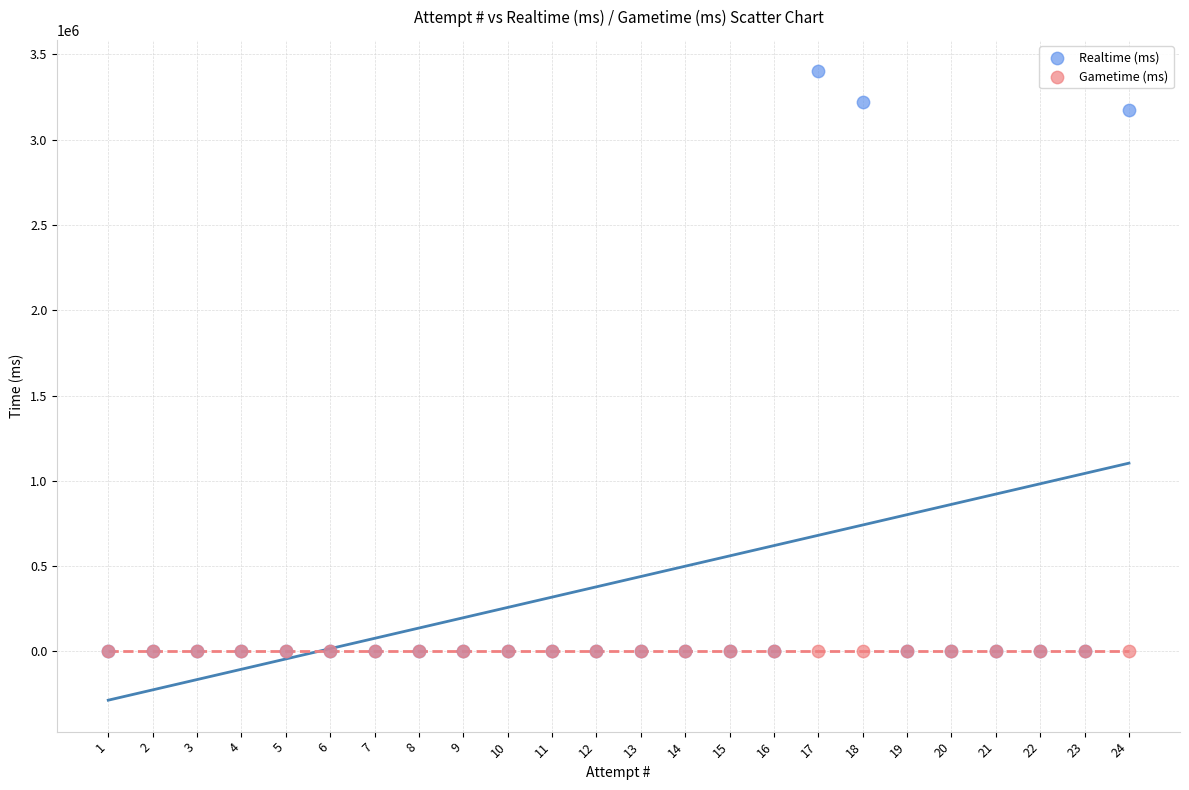

In the Realtime (ms) series, what Y value is closest to 1700636?

3172073